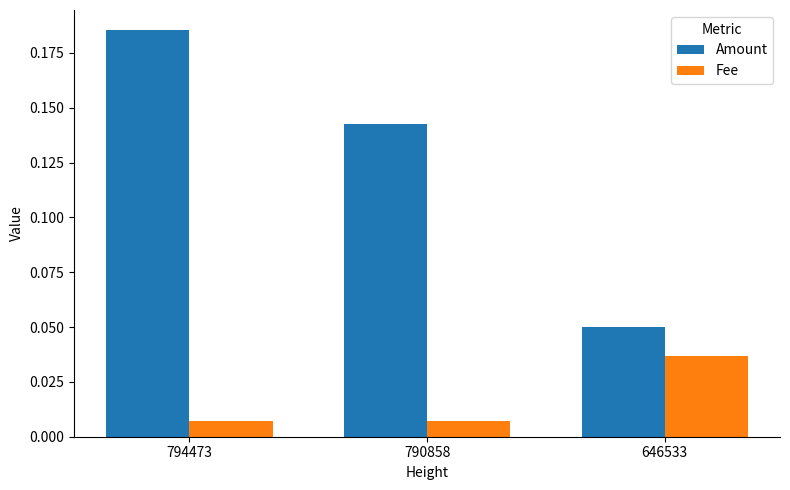

At how many categories does at least one series exceed 0?

3